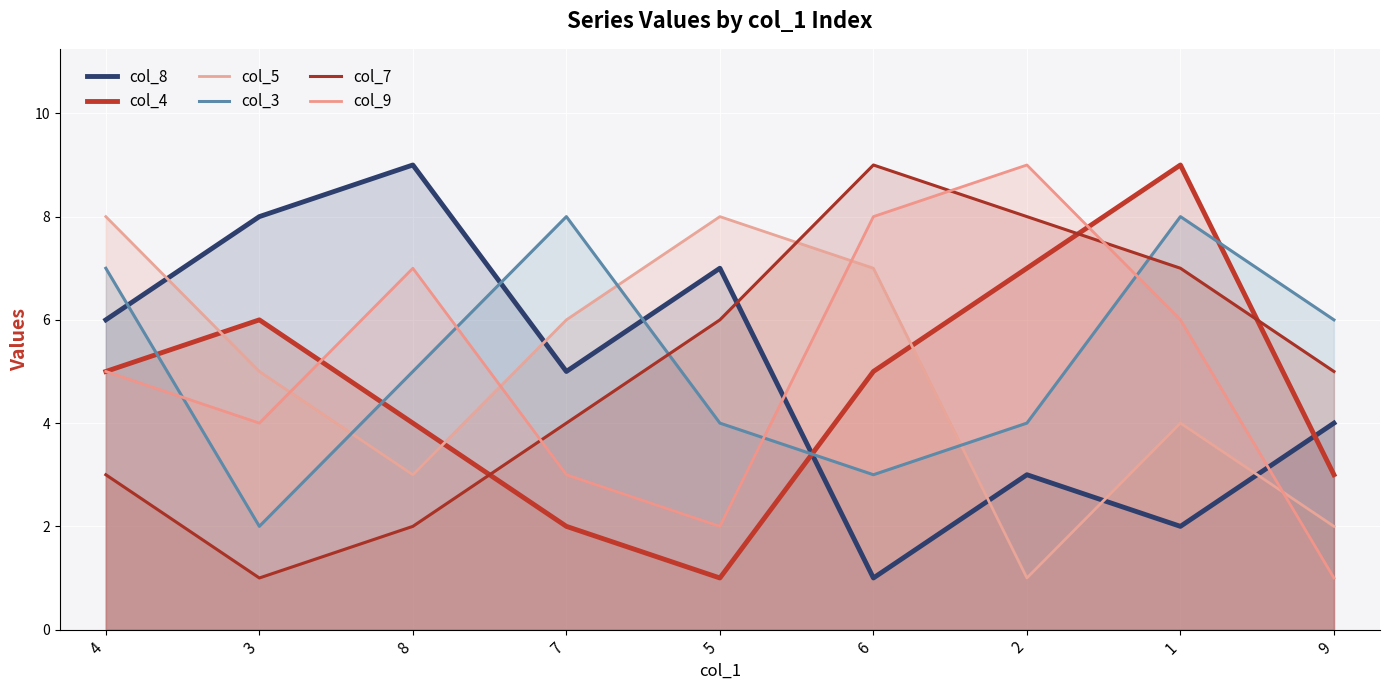

What is the sum of all col_5 (line) values?

44